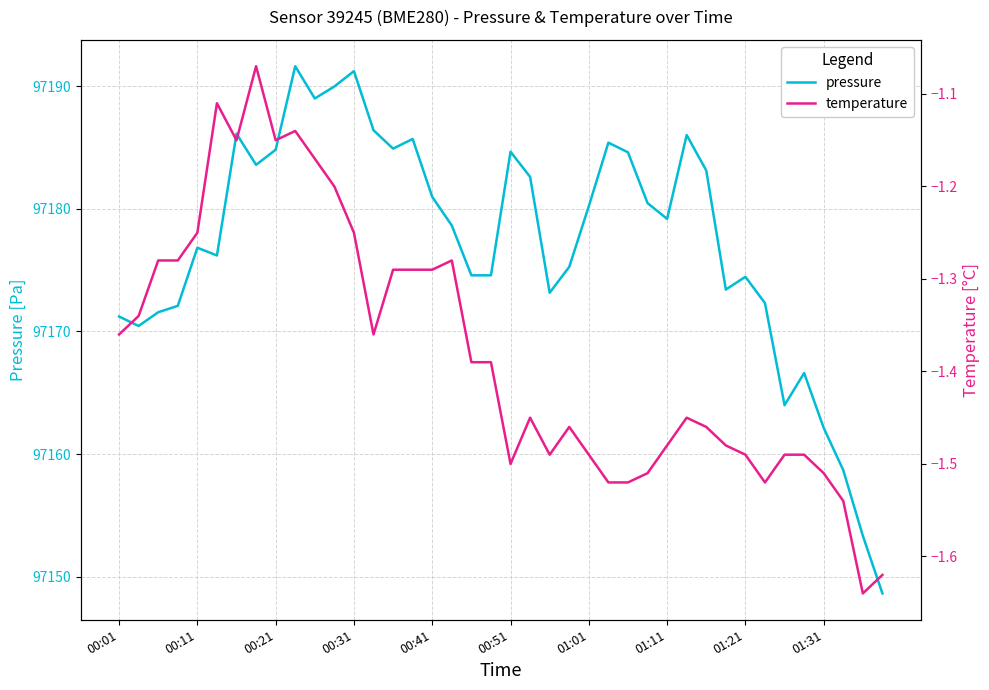

The pressure series shows 34363.4 at 00:11. True or false?

False